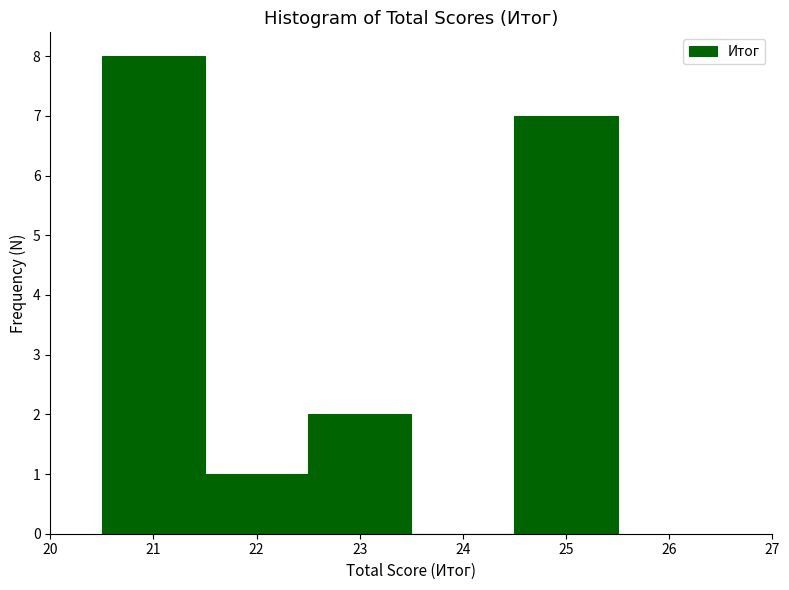

Reading left to right, transcribe this chart: for each bar, give the range it covers on the x-axis and its height. The values are not printed on the chart, so give them approximately, as read against the axis.

20.5 to 21.5: 8
21.5 to 22.5: 1
22.5 to 23.5: 2
23.5 to 24.5: 0
24.5 to 25.5: 7